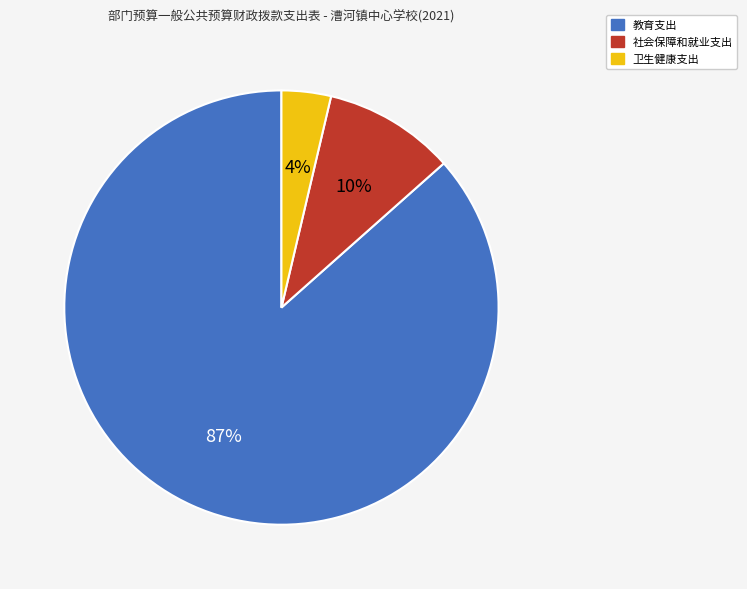

How many segments does this pie chart have?

3